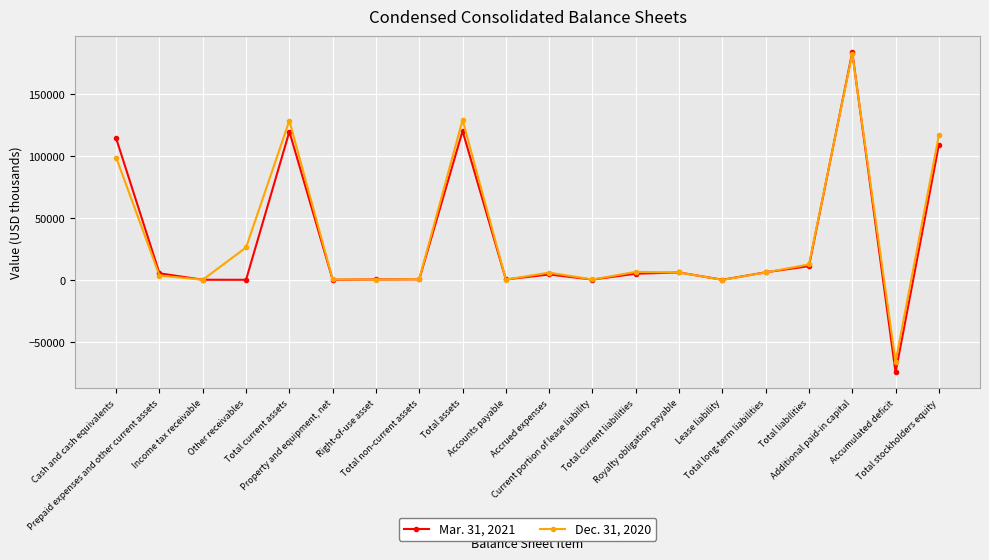

Which series has the largest range (max minus min)?

Mar. 31, 2021